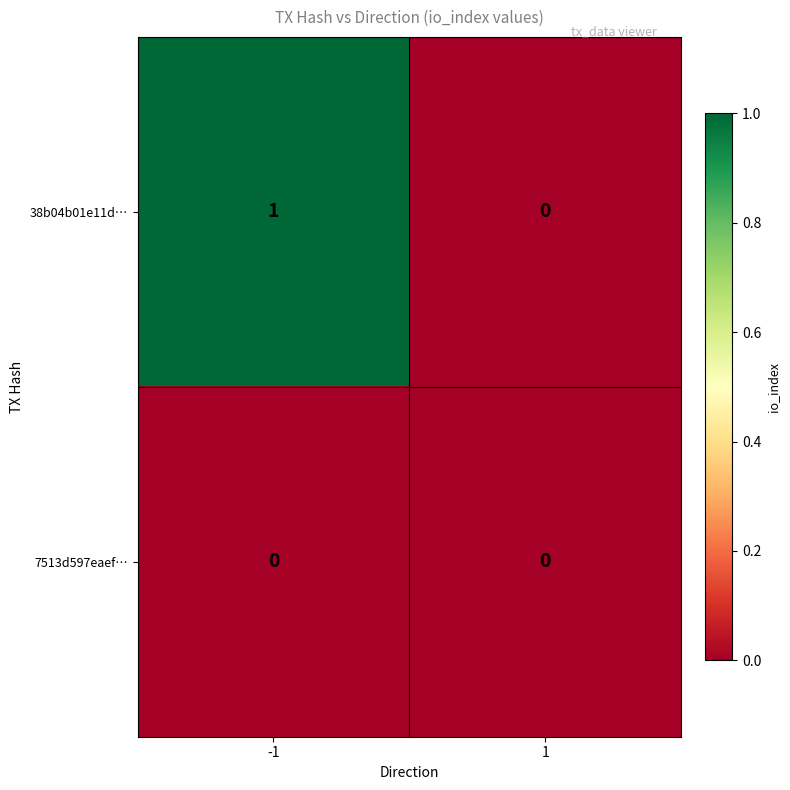

Which series has the largest total across all categories?

38b04b01e11d…